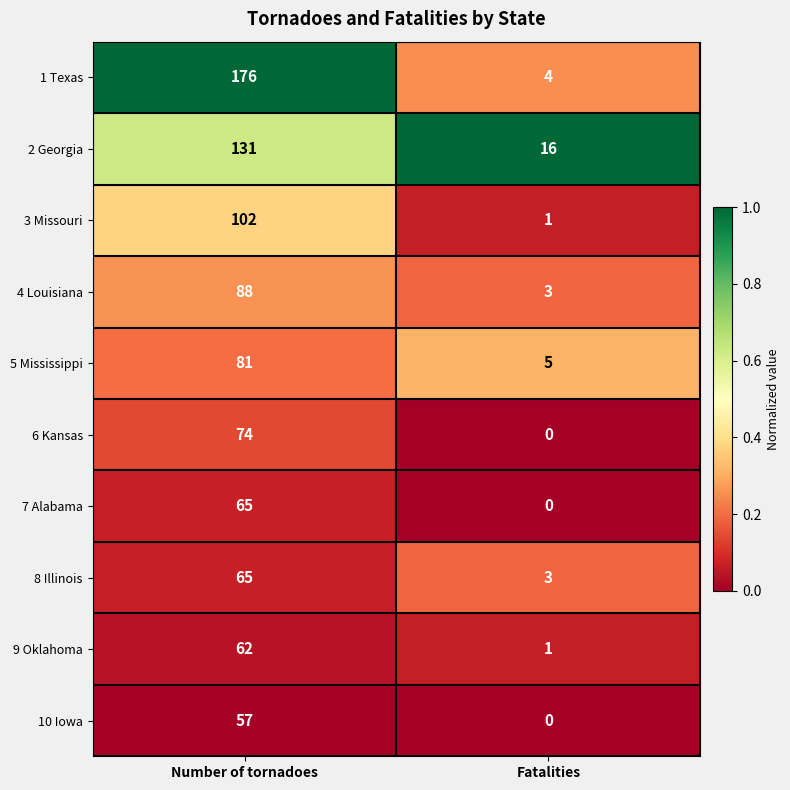

Which series has the largest range (max minus min)?

1 Texas